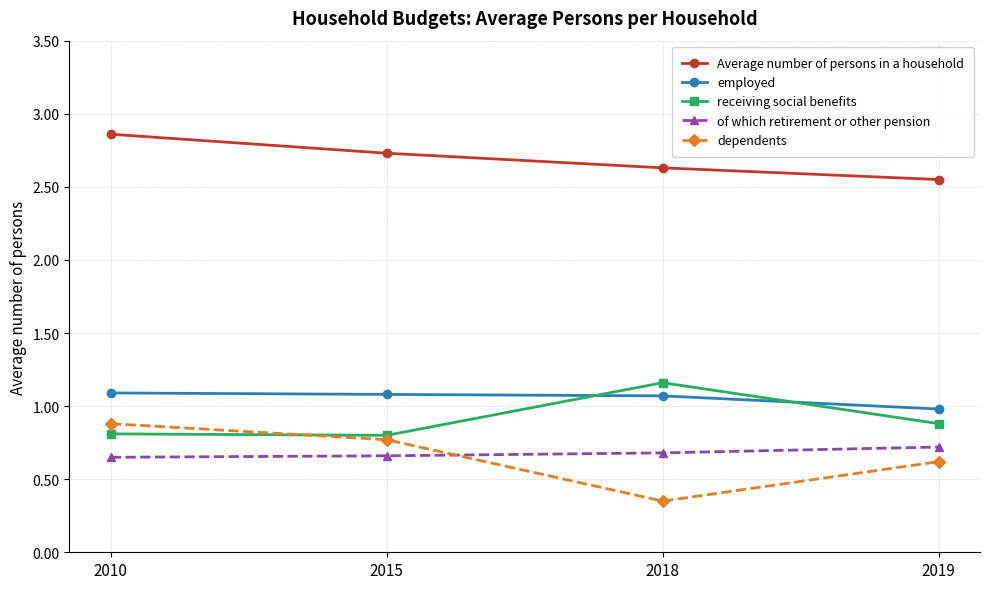

At which category is the sum across all series the highest?

2010